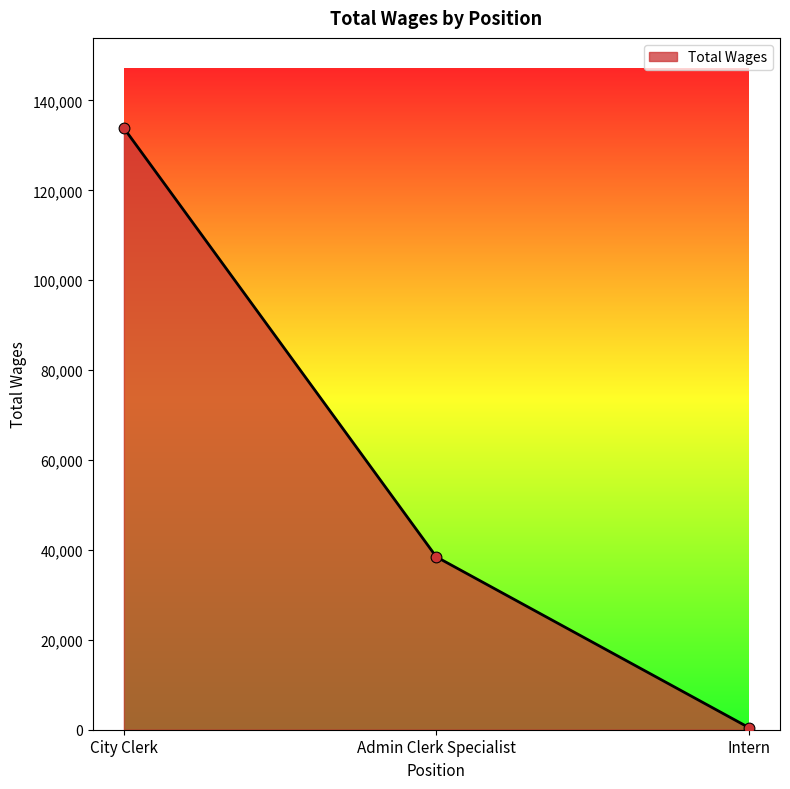

Which has a higher value, Admin Clerk Specialist or City Clerk?

City Clerk